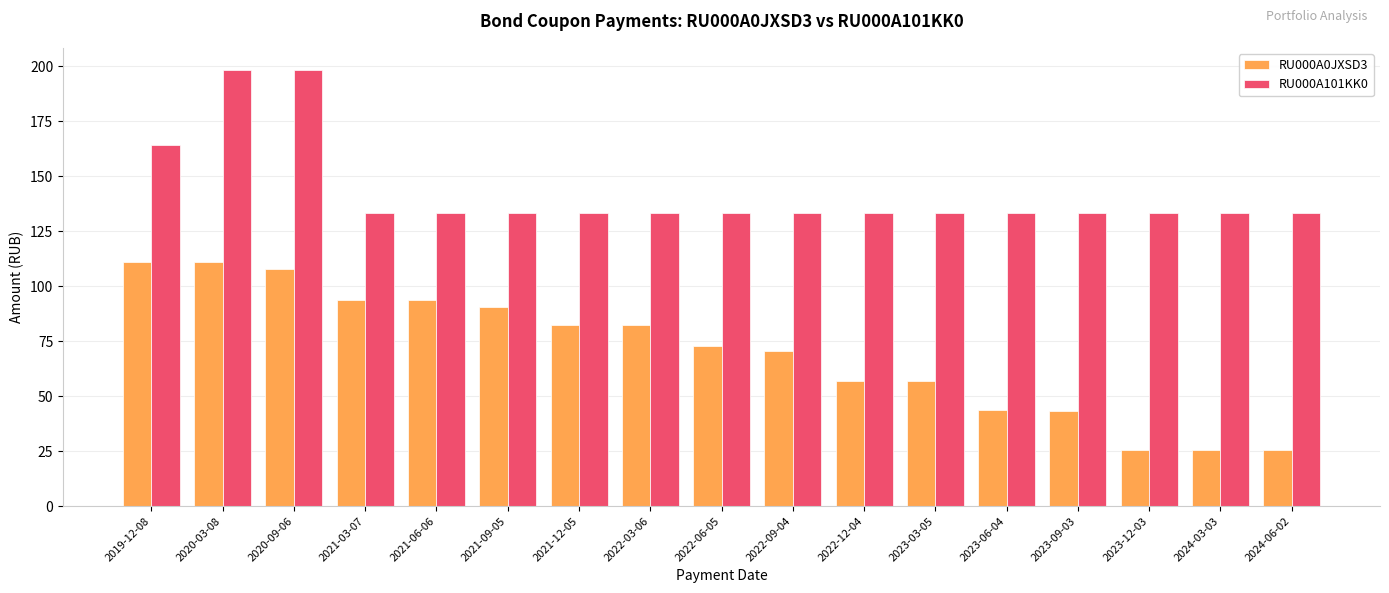

Rank the series by their average value, from highest to lowest.

RU000A101KK0, RU000A0JXSD3